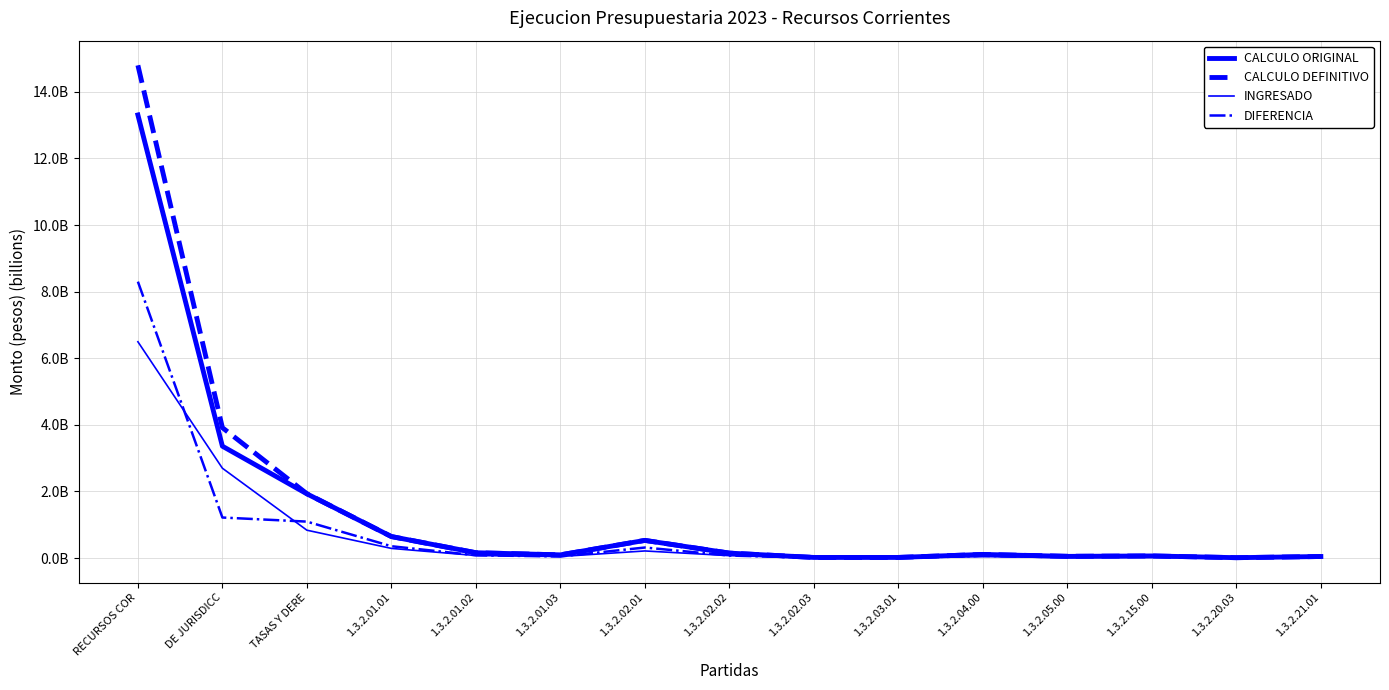

Does the chart have visible grid lines?

Yes